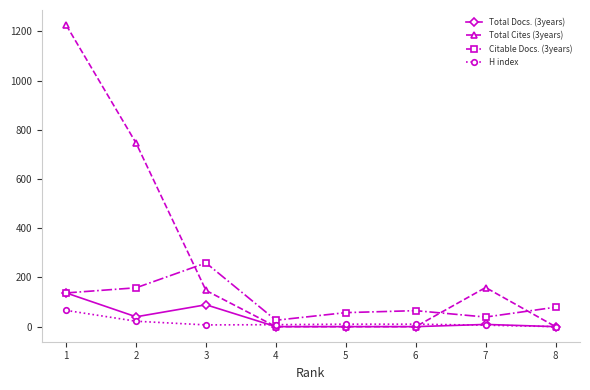

What is the difference between the second highest and second lowest values in the H index series?

16